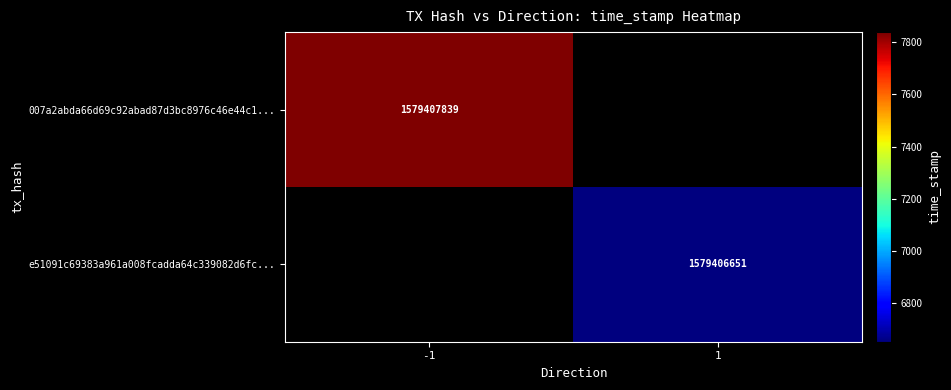

List the series in order of their overall mean, lowest first.

e51091c69383a961a008fcadda64c339082d6fc, 007a2abda66d69c92abad87d3bc8976c46e44c1